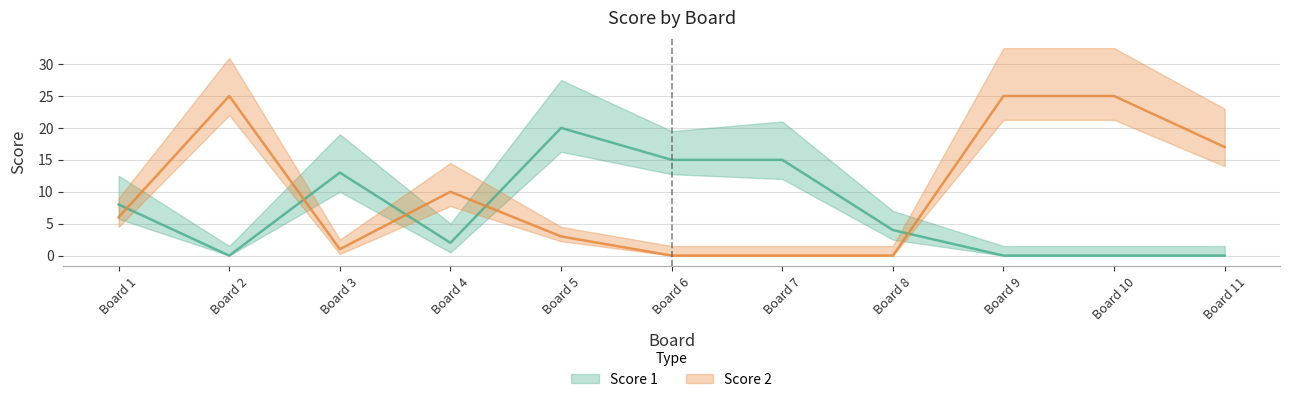

At how many categories does at least one series exceed 1?

11